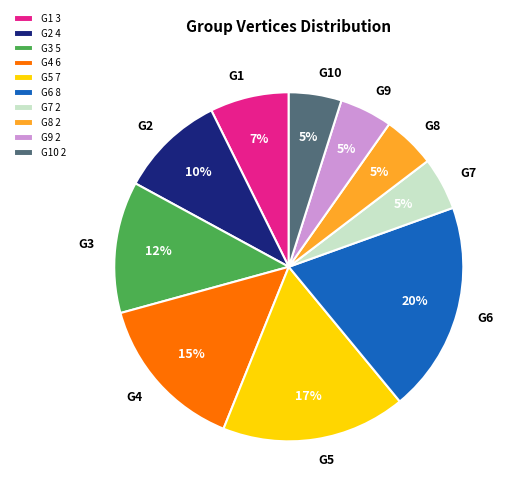

To the nearest percent, what portion does G1 represent?

7%